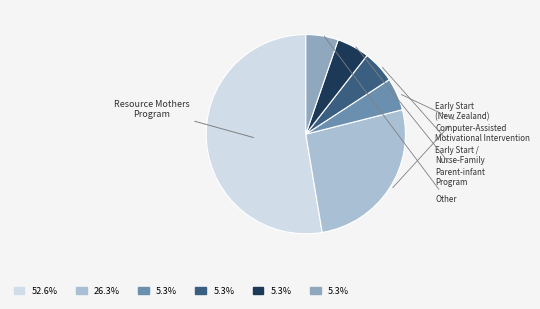

How many slices are in this pie chart?

6